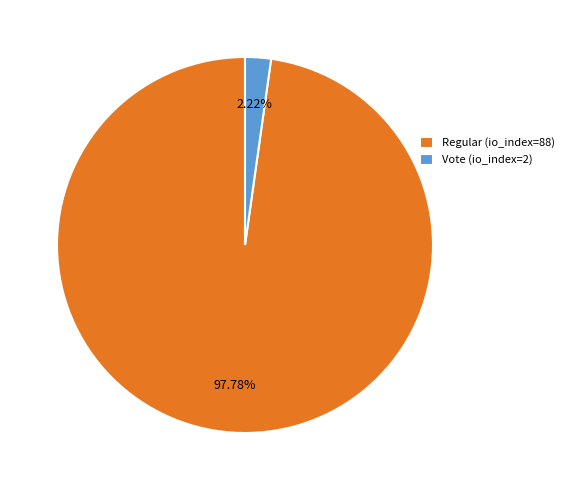

How many slices are in this pie chart?

2